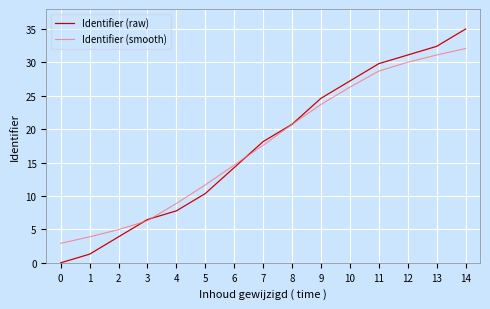

True or false: Identifier (raw) has more than 0 interior local peaks.

False